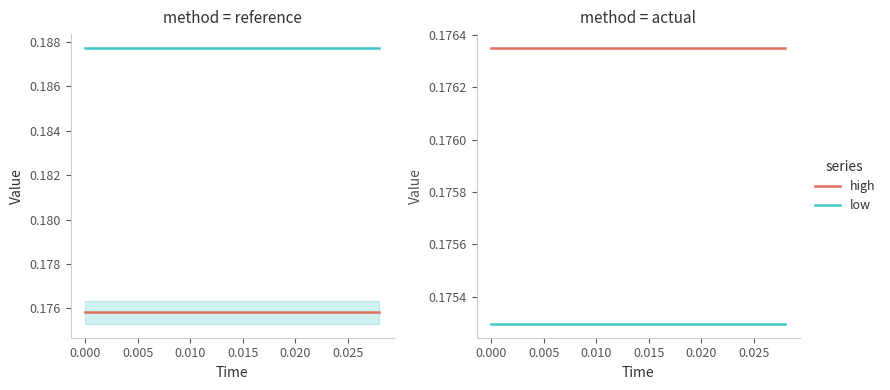

True or false: actual has more than 1 points higher than both neighbors.

False